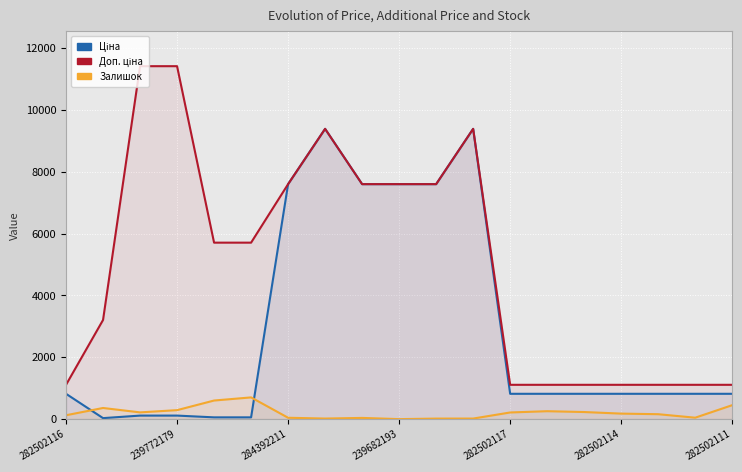

What is the difference between the second highest and second lowest values in the Залишок series?

584.0